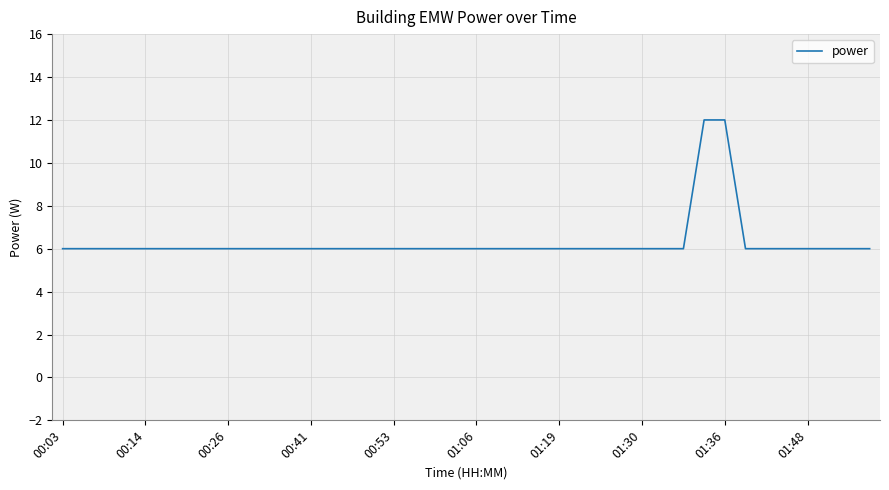

What is the minimum value shown in the chart?

6